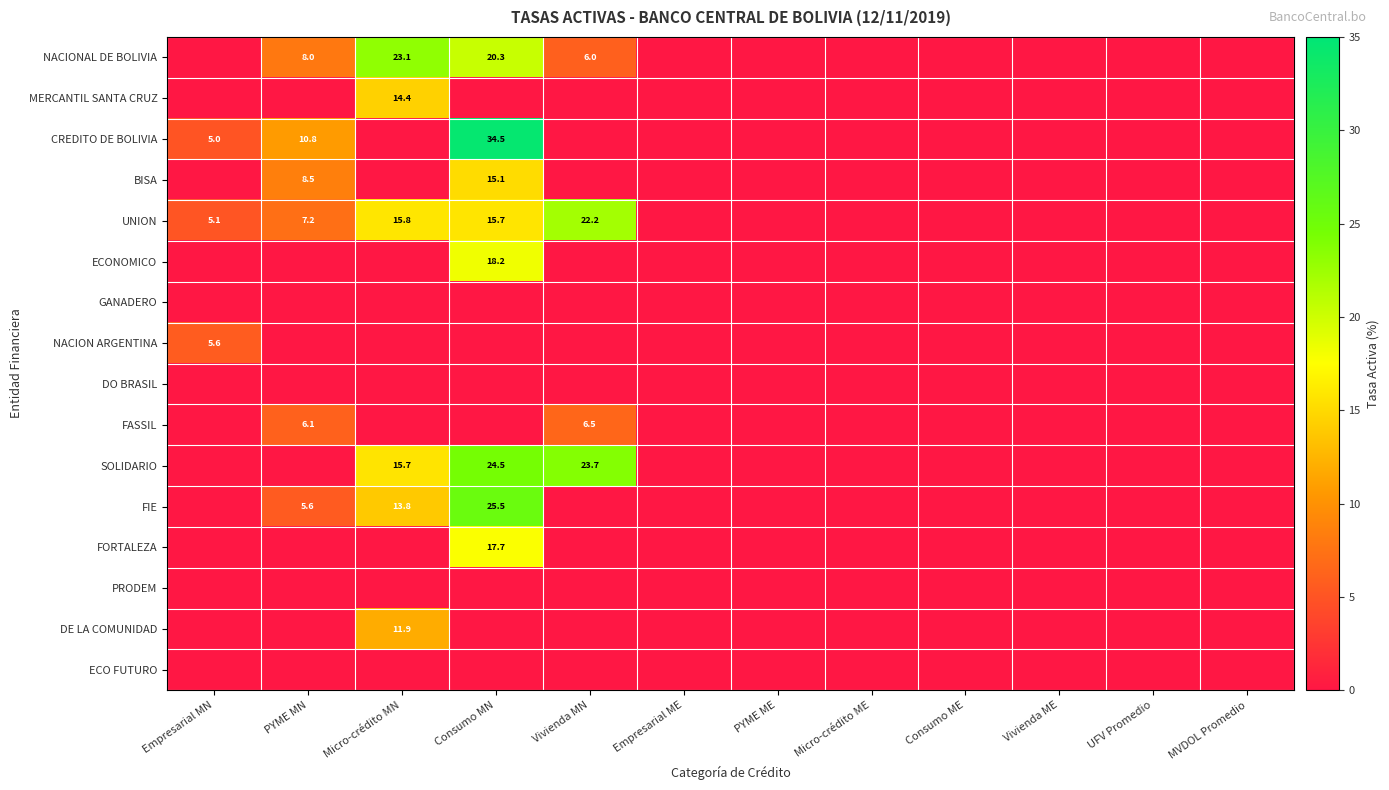

The value of FORTALEZA at Consumo MN is 28.9. True or false?

False